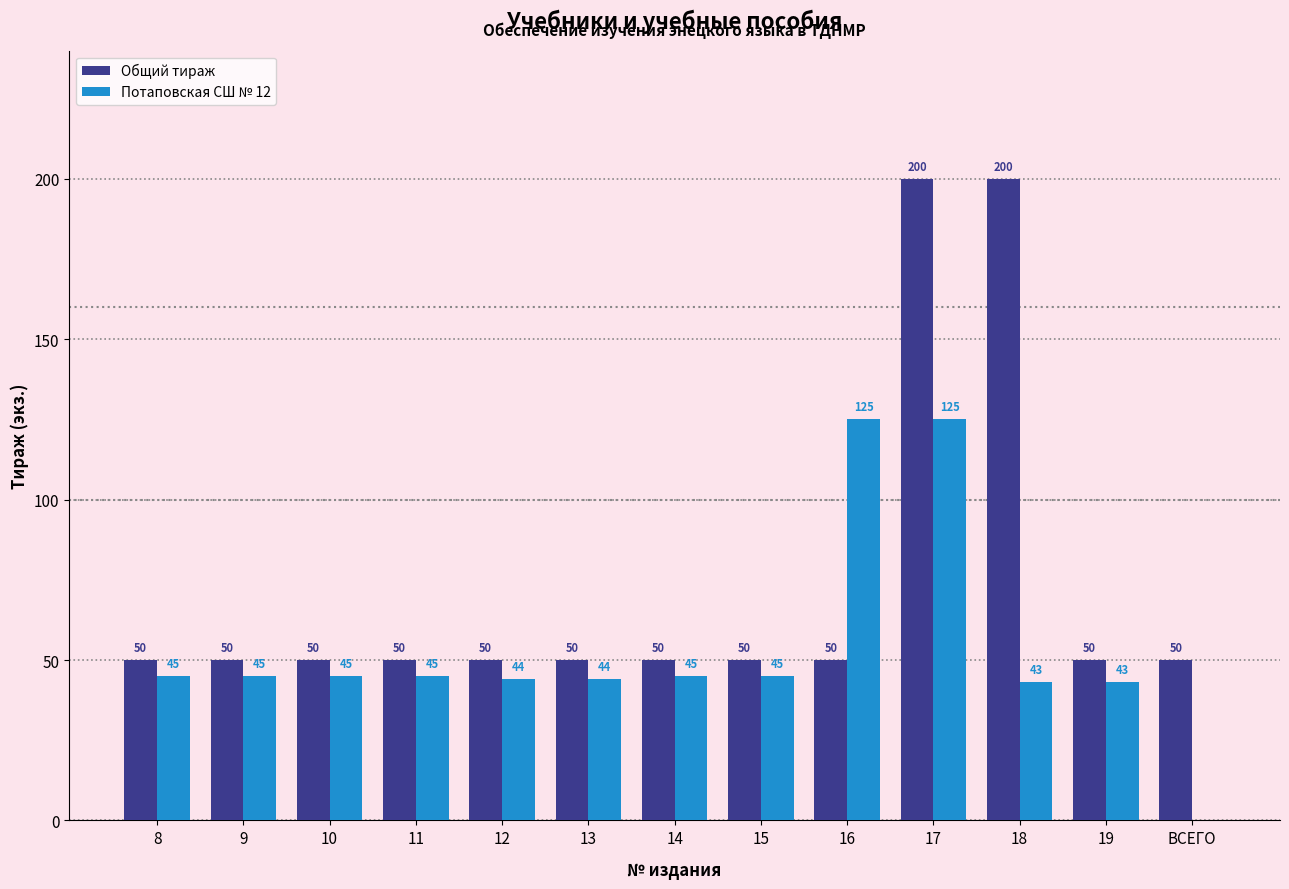

Reading left to right, what are all the values shown in this chart?

Общий тираж: 50	50	50	50	50	50	50	50	50	200	200	50	50
Потаповская СШ № 12: 45	45	45	45	44	44	45	45	125	125	43	43	0